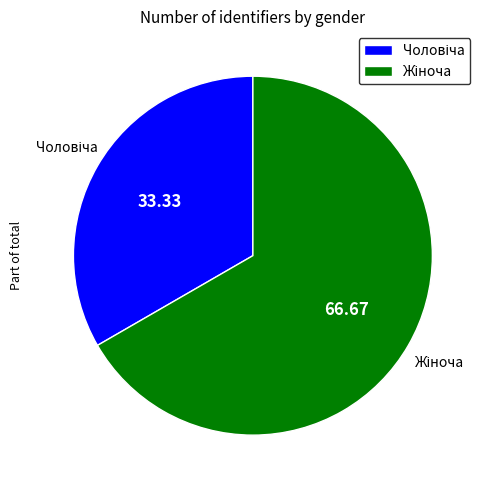

Count the number of slices in the pie.

2